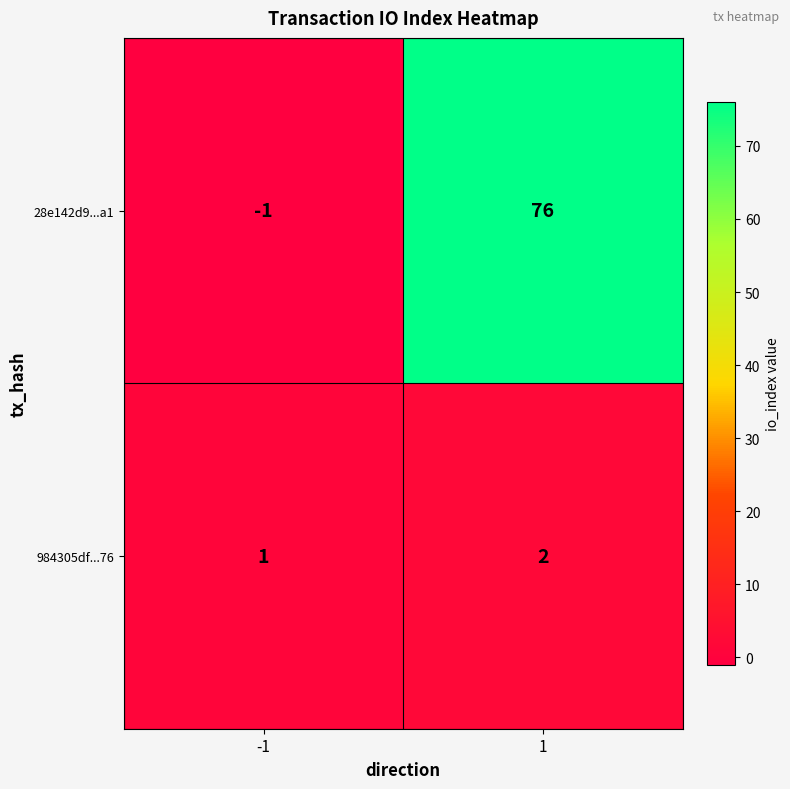

At which category is the sum across all series the highest?

1